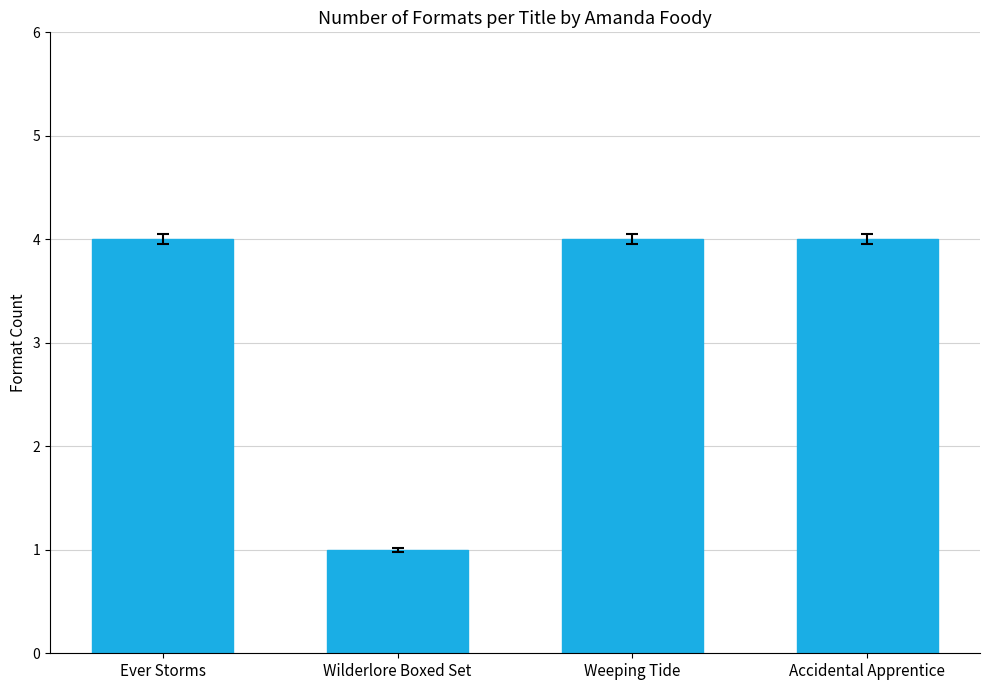

How many data points does each series have?

4